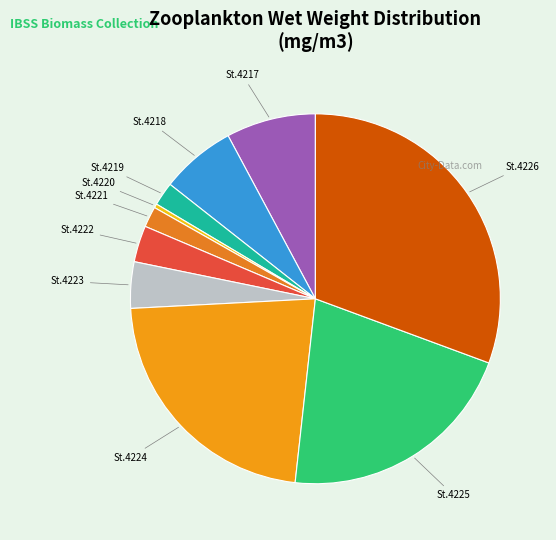

How many slices are in this pie chart?

10